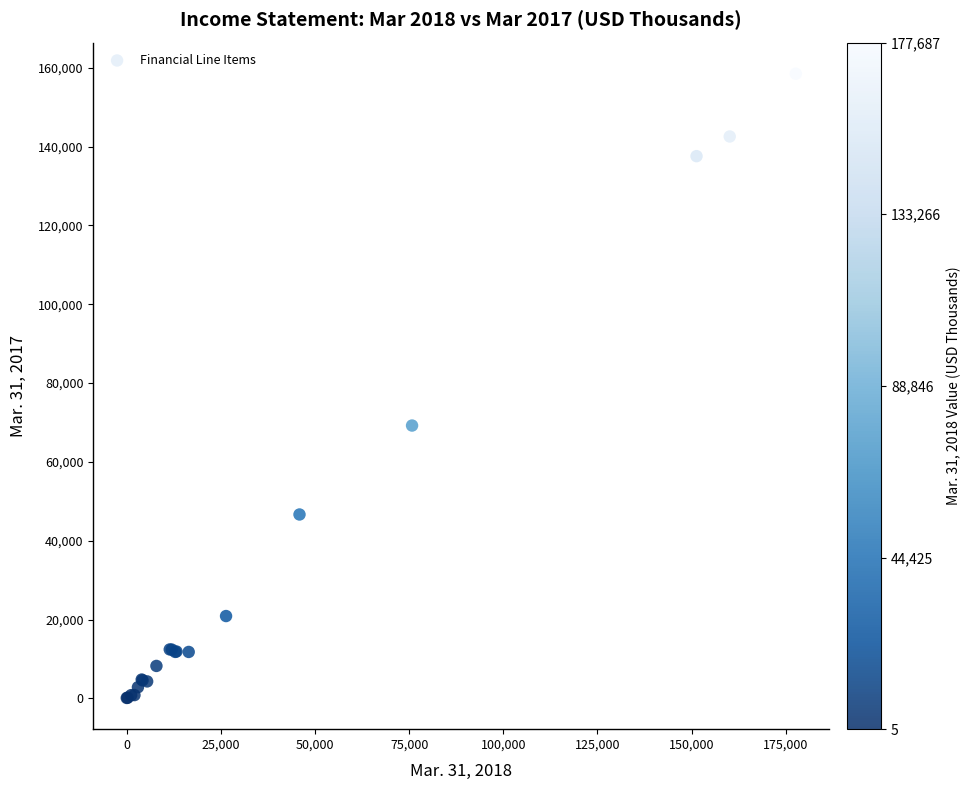

What Y value in the scatter plot is closest to 79308?

69236